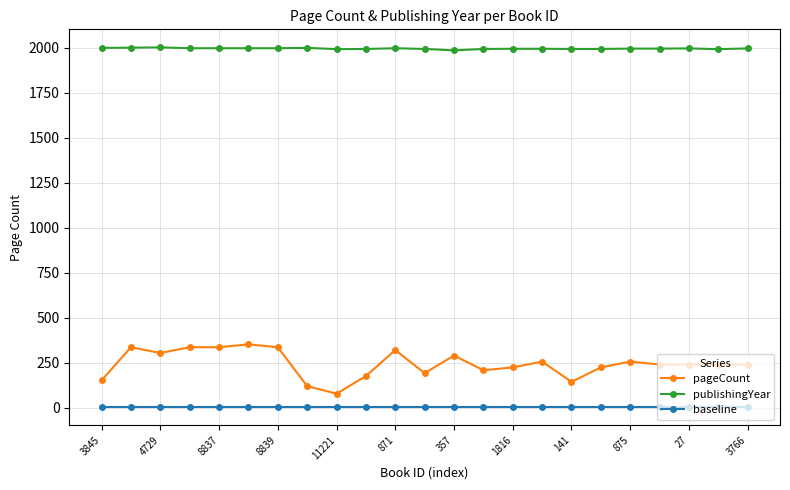

How many lines are shown in the chart?

3